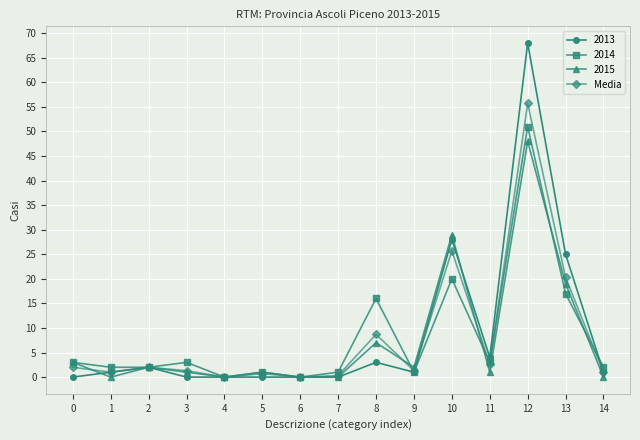

The value of 2015 at 13 is 4.7. True or false?

False